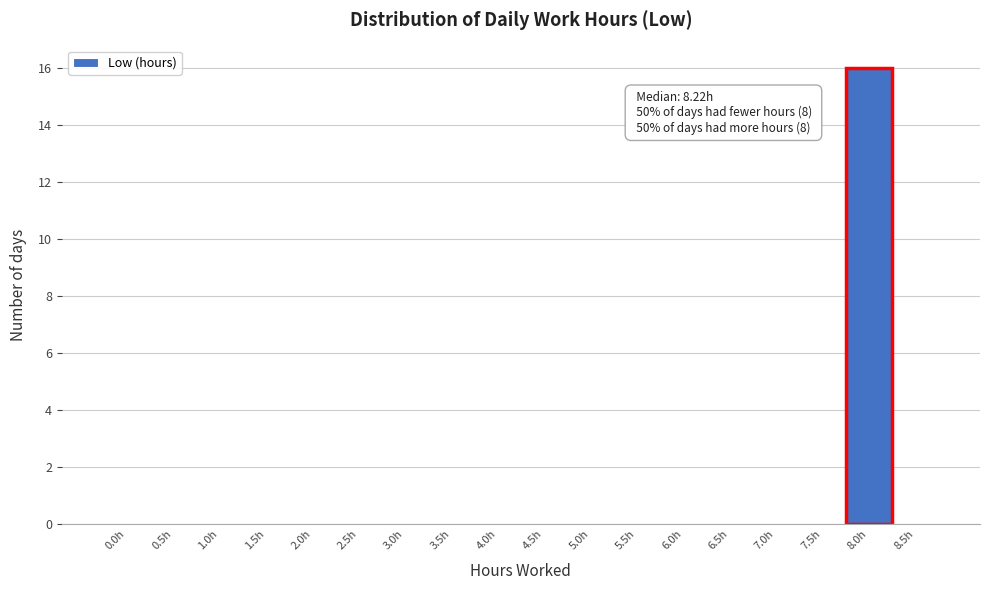

Reading left to right, transcribe all the data shown in this chart.

0.0h=0	0.5h=0	1.0h=0	1.5h=0	2.0h=0	2.5h=0	3.0h=0	3.5h=0	4.0h=0	4.5h=0	5.0h=0	5.5h=0	6.0h=0	6.5h=0	7.0h=0	7.5h=0	8.0h=16	8.5h=0